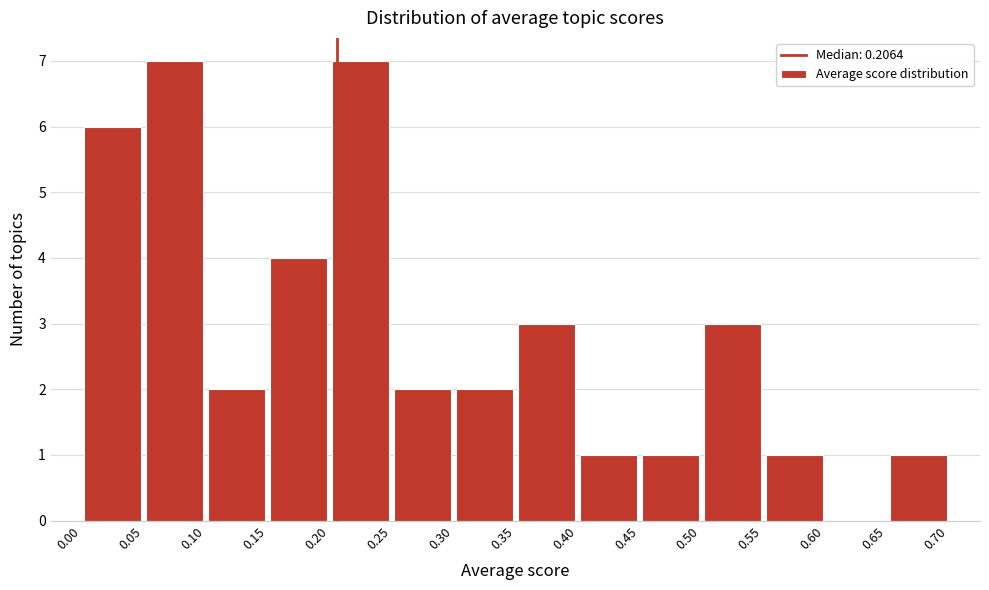

Reading left to right, list every bar in this chart as the range it spans on the x-axis followed by its height. The values are not printed on the chart, so give them approximately, as read against the axis.

0.00 to 0.05: 6
0.05 to 0.10: 7
0.10 to 0.15: 2
0.15 to 0.20: 4
0.20 to 0.25: 7
0.25 to 0.30: 2
0.30 to 0.35: 2
0.35 to 0.40: 3
0.40 to 0.45: 1
0.45 to 0.50: 1
0.50 to 0.55: 3
0.55 to 0.60: 1
0.60 to 0.65: 0
0.65 to 0.70: 1